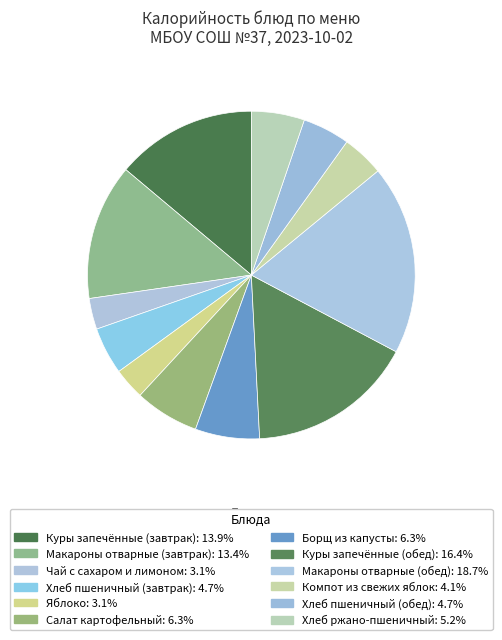

True or false: Хлеб ржано-пшеничный accounts for 1% of the total.

False